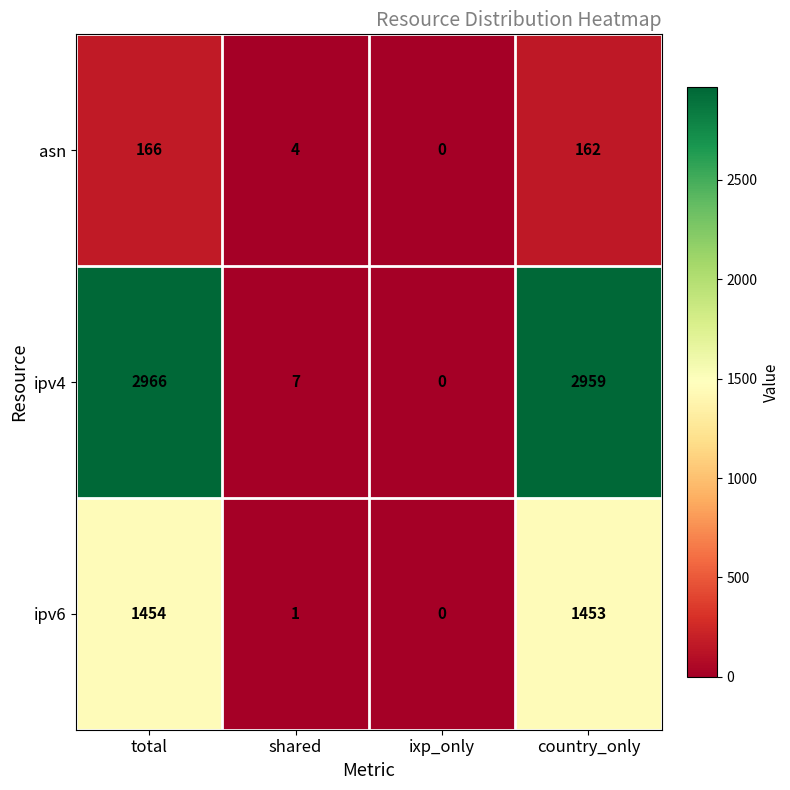

Reading left to right, what are all the values shown in this chart?

asn: total=166	shared=4	ixp_only=0	country_only=162
ipv4: total=2966	shared=7	ixp_only=0	country_only=2959
ipv6: total=1454	shared=1	ixp_only=0	country_only=1453